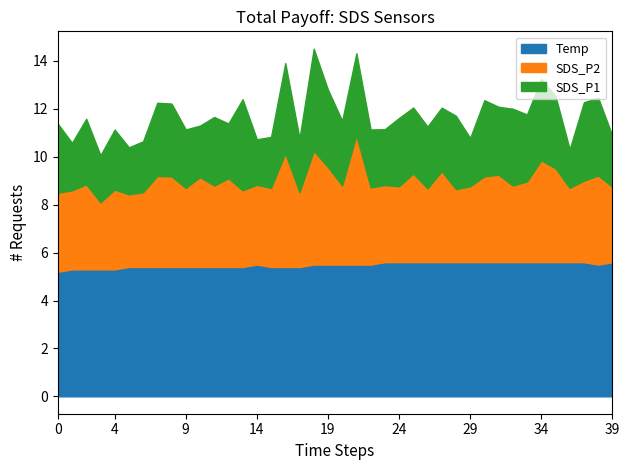

What is the value of the Temp point at the 13th from the left?

5.4